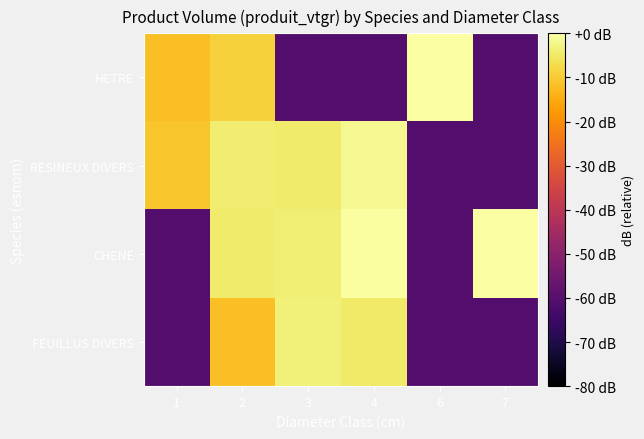

How many categories are shown in the chart?

6